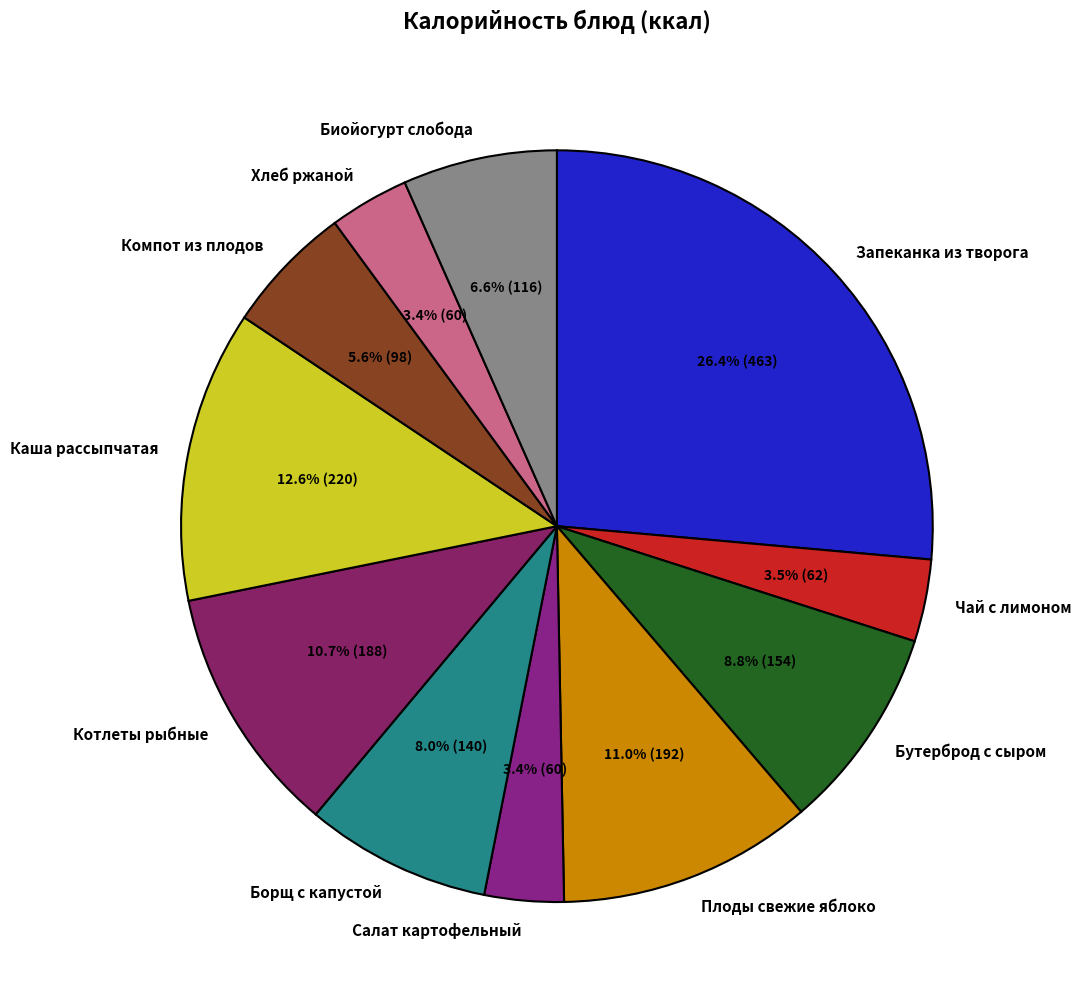

Approximately how many times larger is the value at Котлеты рыбные compared to Хлеб ржаной?

3.1